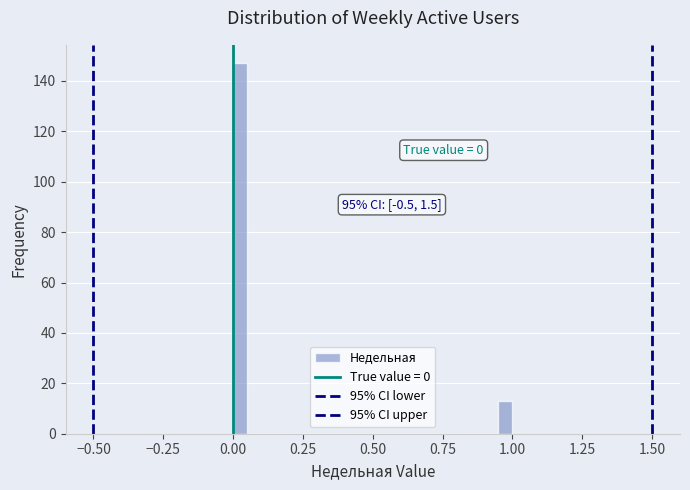

Around what value on the x-axis is the tallest bar? Give the approximate position of its centre, as read against the axis.

0.05